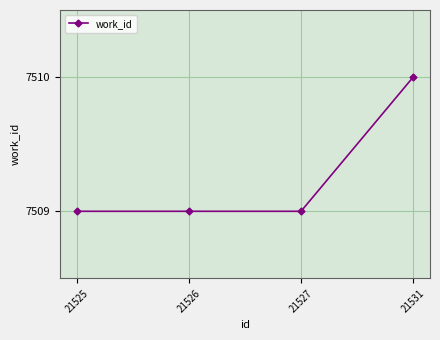

Reading left to right, list all the values displayed in this chart.

21525=7509	21526=7509	21527=7509	21531=7510